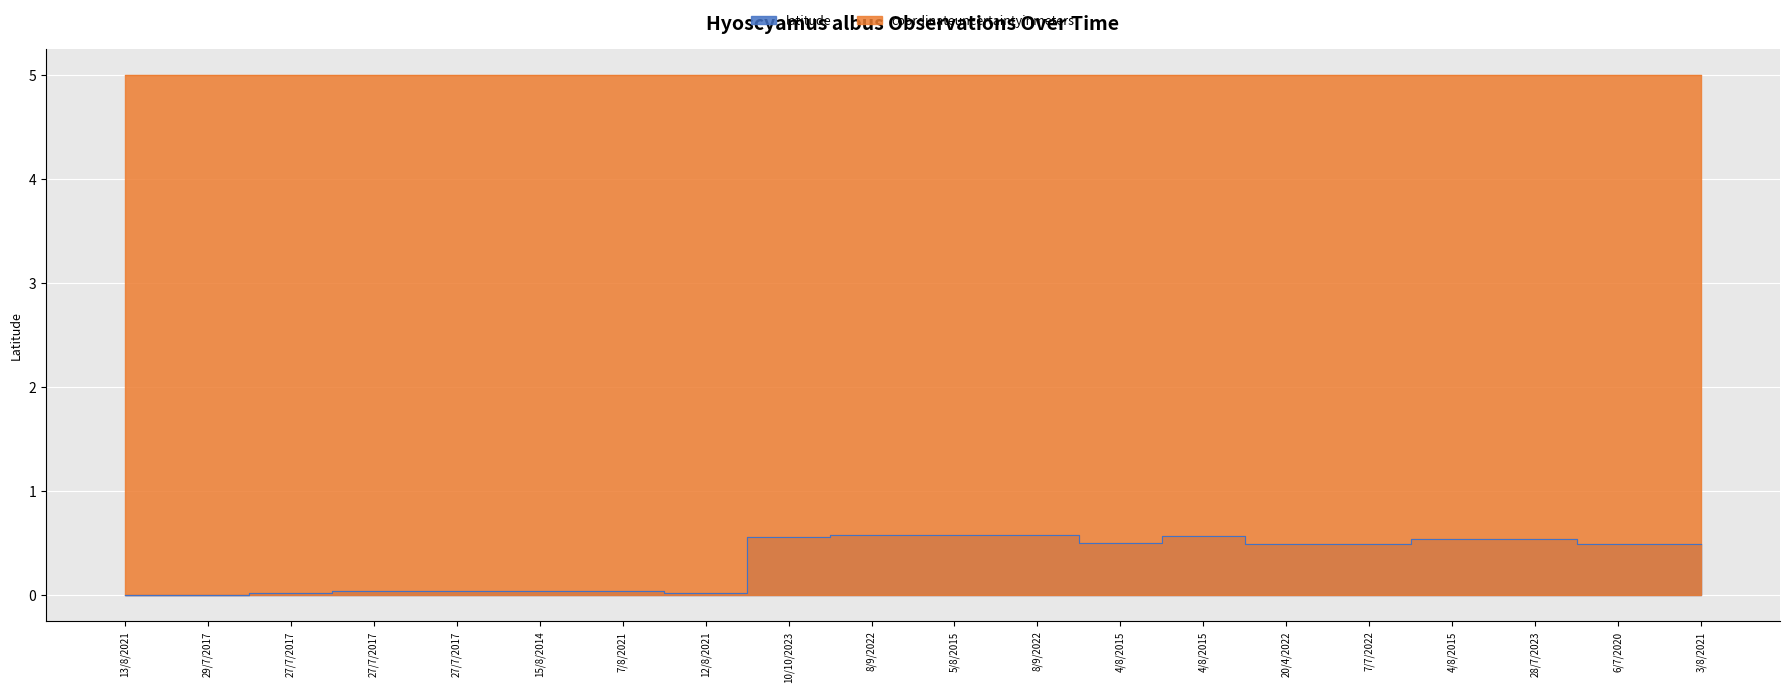

What is the difference between the maximum and minimum values?

0.6